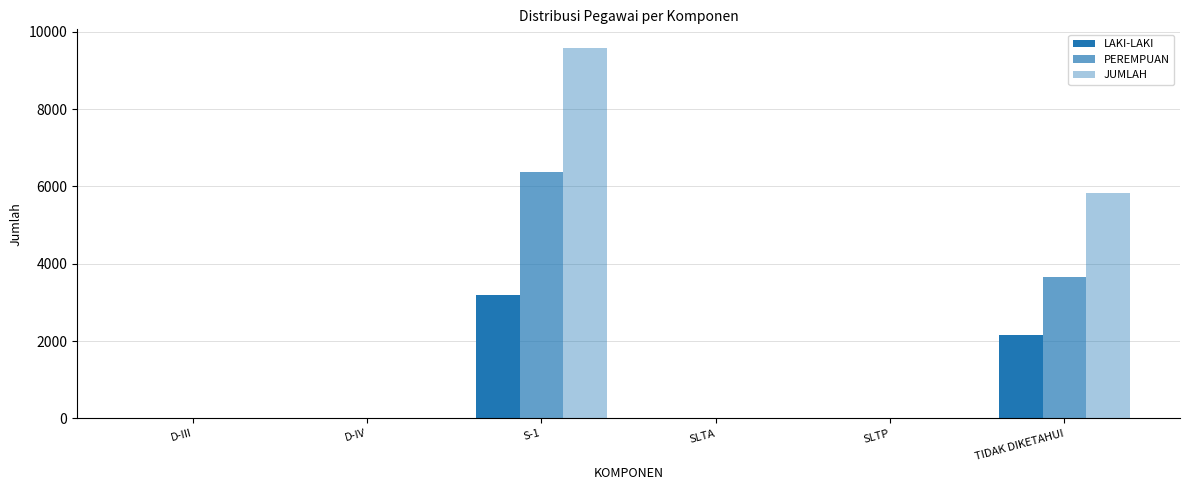

What is the sum of all PEREMPUAN values?

10056